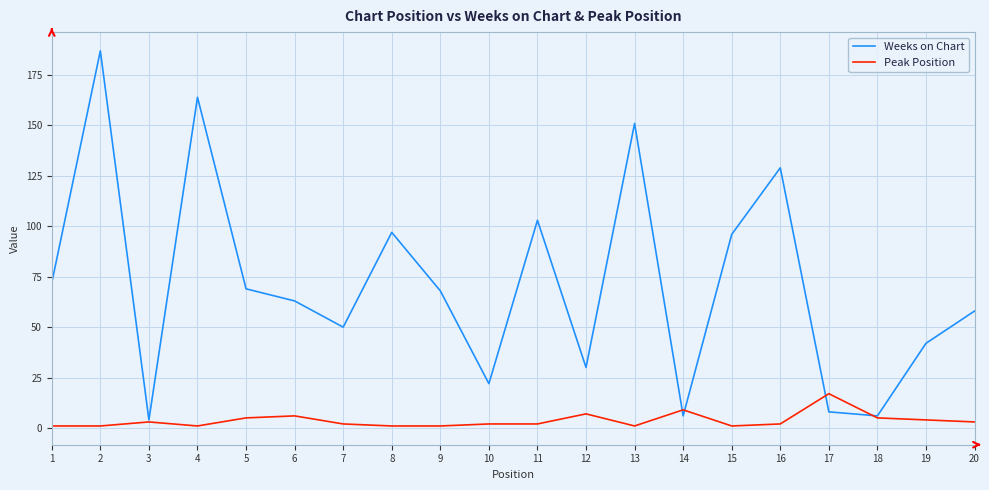

Which series has the widest spread of values?

Weeks on Chart